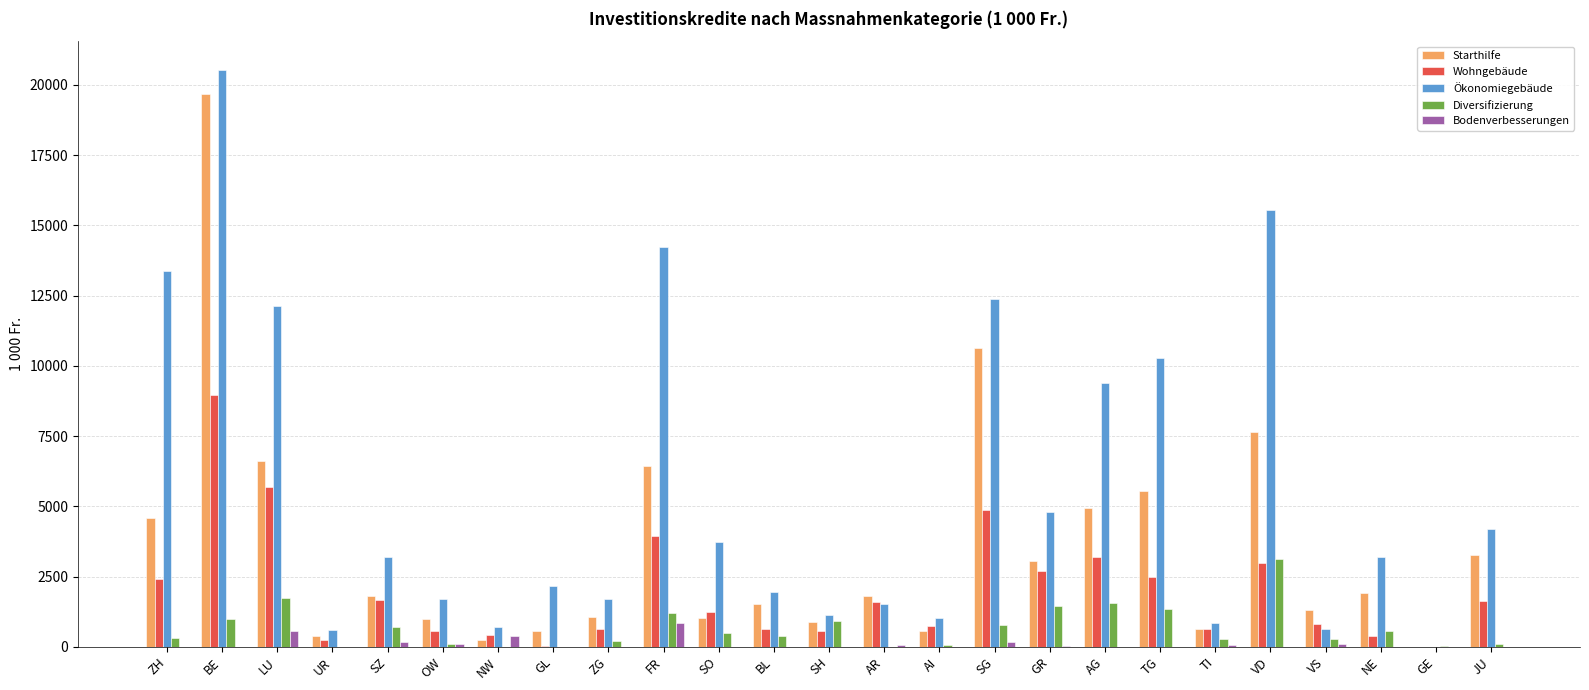

What is the maximum value for Bodenverbesserungen?

859.0